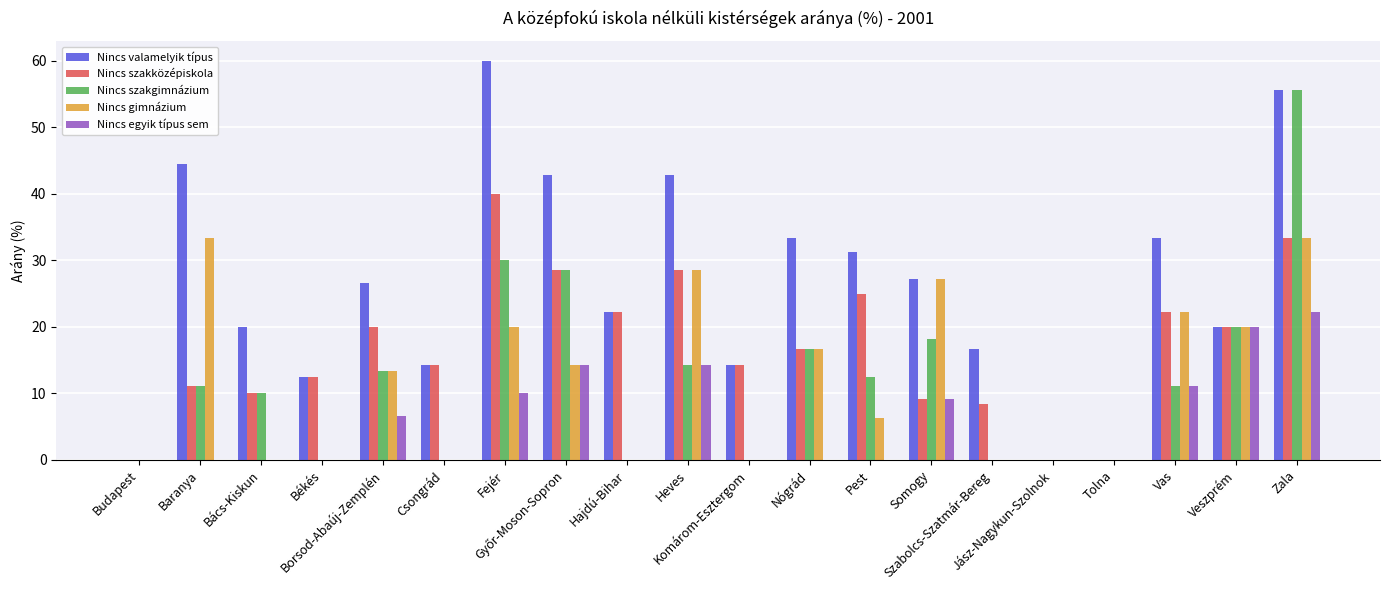

Which series has the largest total across all categories?

Nincs valamelyik típus